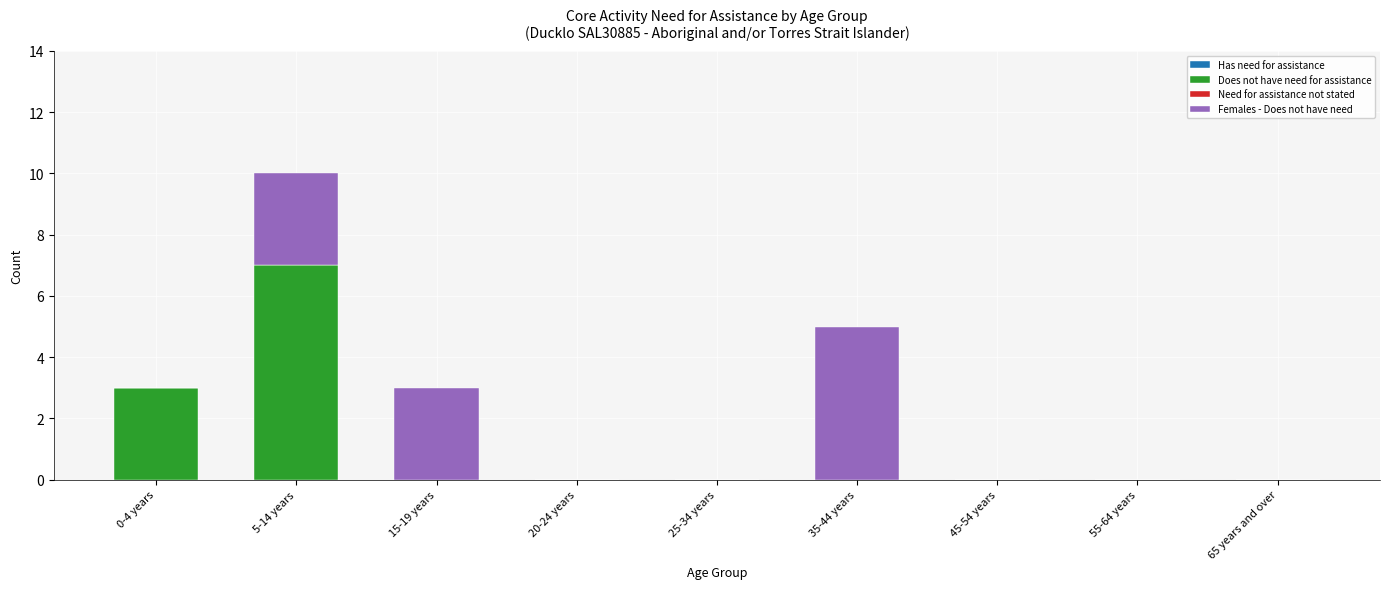

What is the maximum value for Does not have need for assistance?

7